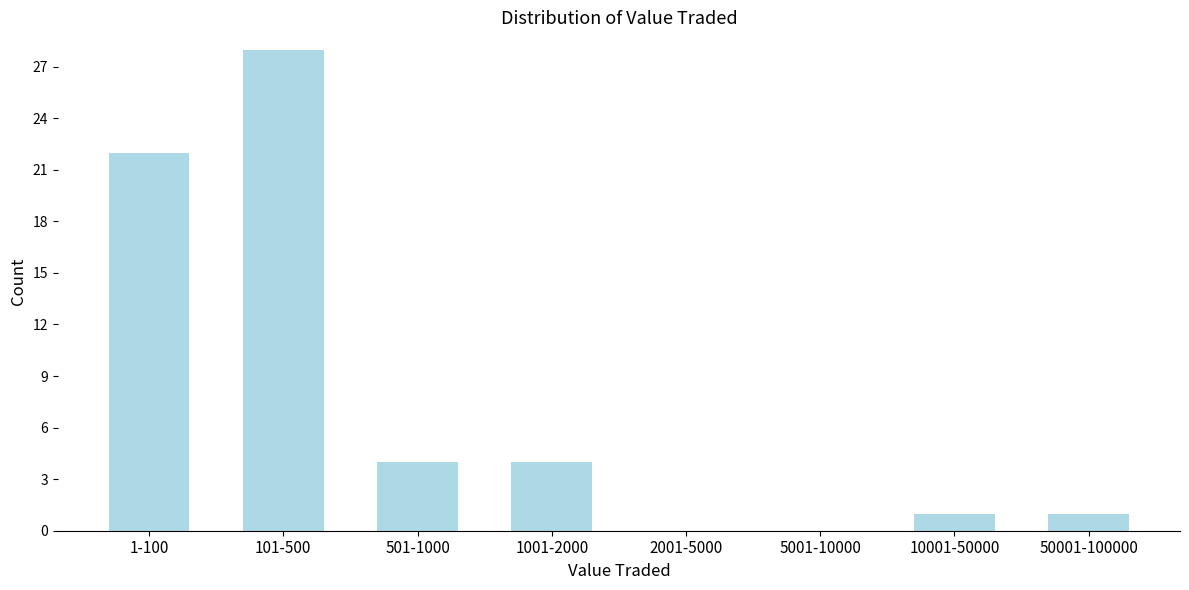

Reading right to left, list all the values displayed in this chart.

50001-100000=1	10001-50000=1	5001-10000=0	2001-5000=0	1001-2000=4	501-1000=4	101-500=28	1-100=22